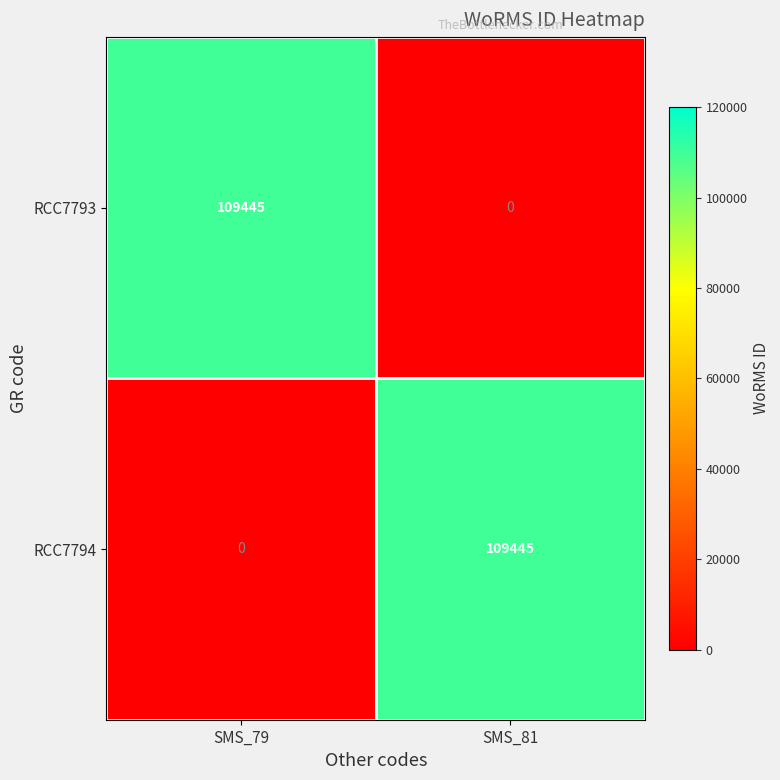

Reading left to right, extract all data points from this chart.

RCC7793: 109445	0
RCC7794: 0	109445